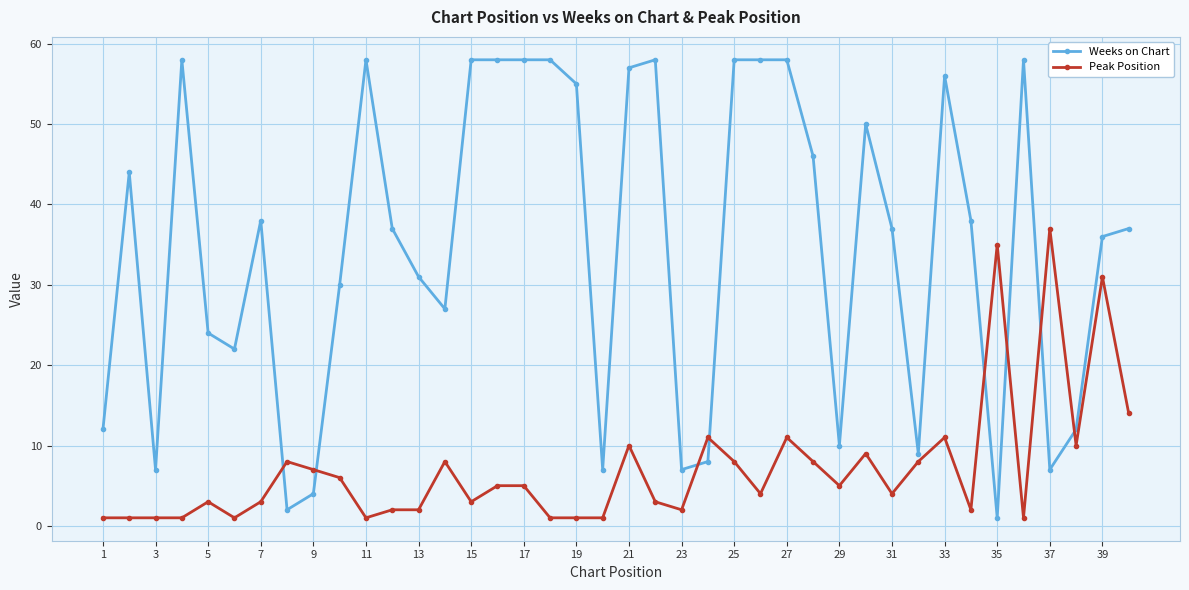

True or false: Weeks on Chart and Peak Position intersect in this chart.

True